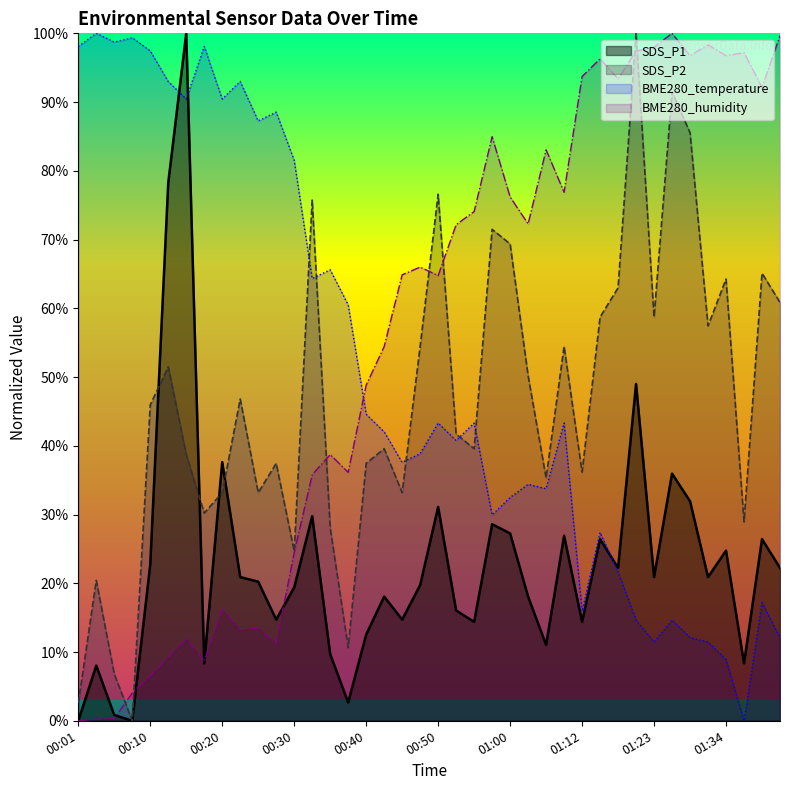

Rank the categories by SDS_P1 value from highest to lowest.

00:15, 00:13, 01:20, 00:20, 01:26, 01:28, 00:50, 00:32, 00:57, 01:00, 01:07, 01:15, 01:39, 01:34, 00:10, 01:17, 01:41, 00:23, 01:23, 01:31, 00:25, 00:47, 00:30, 00:42, 01:02, 00:52, 00:27, 00:45, 00:55, 01:12, 00:40, 01:05, 00:35, 00:18, 01:36, 00:03, 00:37, 00:06, 00:01, 00:08